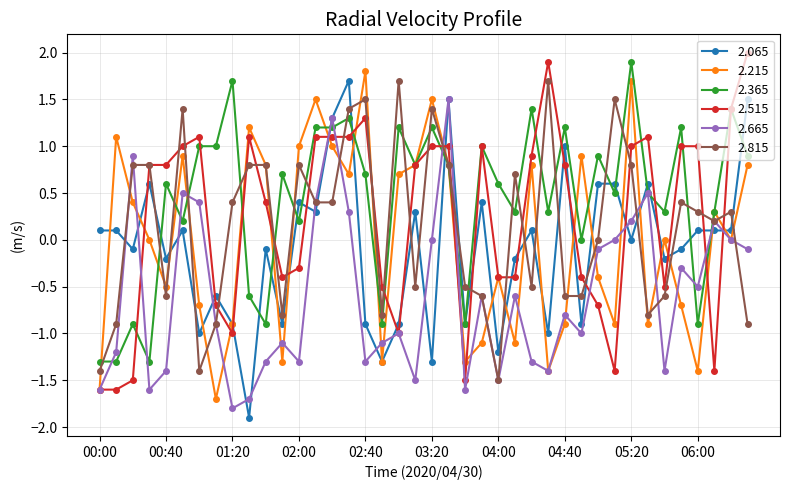

What is the highest value of the 2.065 series?

1.7